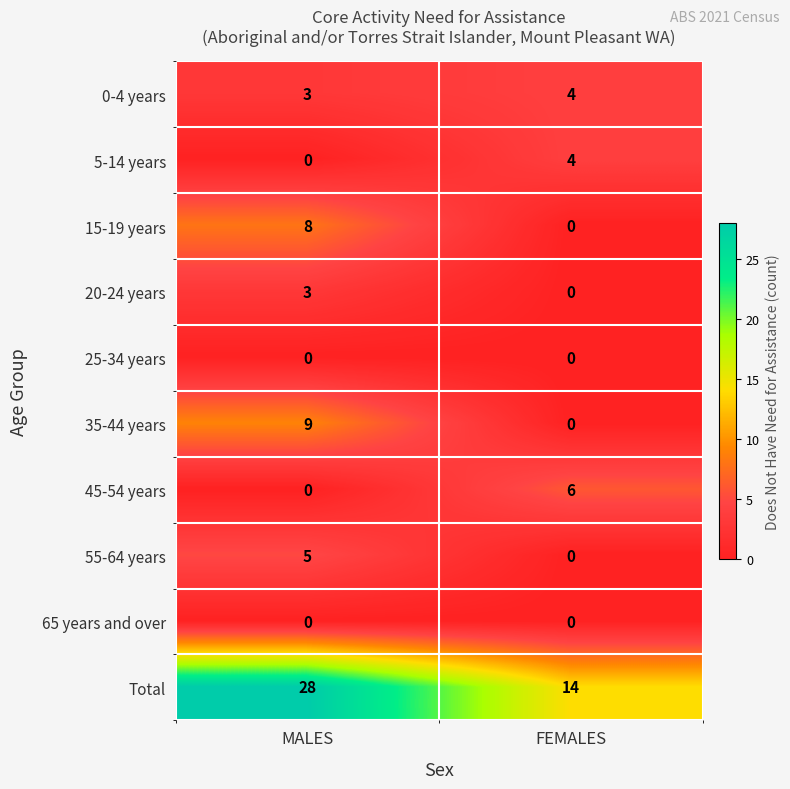

What is the average value of the 45-54 years series?

3